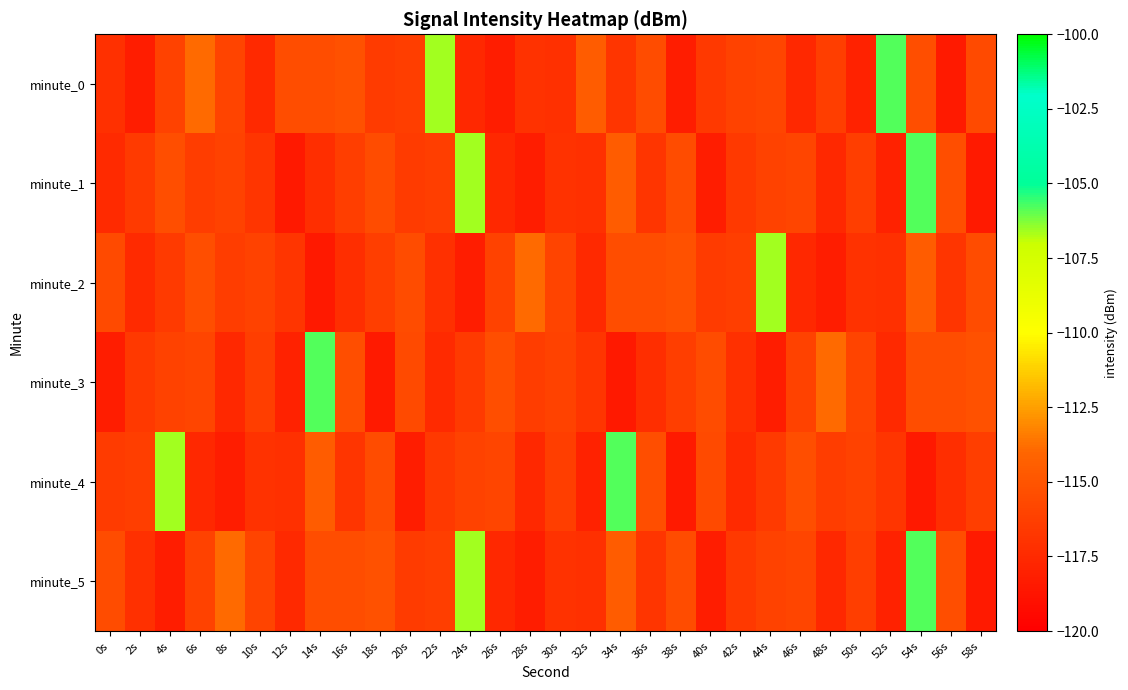

Reading left to right, extract all data points from this chart.

minute_0: 0s=-117.1	2s=-118.2	4s=-116.1	6s=-113.9	8s=-116.0	10s=-117.6	12s=-115.4	14s=-115.4	16s=-115.2	18s=-116.5	20s=-116.3	22s=-106.6	24s=-117.6	26s=-118.2	28s=-117.0	30s=-117.2	32s=-114.6	34s=-116.9	36s=-115.5	38s=-118.3	40s=-116.6	42s=-116.1	44s=-115.9	46s=-117.6	48s=-116.3	50s=-117.9	52s=-105.8	54s=-115.4	56s=-118.4	58s=-115.6
minute_1: 0s=-117.5	2s=-116.5	4s=-115.4	6s=-116.3	8s=-116.1	10s=-116.8	12s=-118.5	14s=-117.2	16s=-116.3	18s=-115.5	20s=-116.5	22s=-116.3	24s=-106.6	26s=-117.6	28s=-118.2	30s=-117.0	32s=-117.2	34s=-114.6	36s=-116.9	38s=-115.5	40s=-118.3	42s=-116.6	44s=-116.1	46s=-115.9	48s=-117.6	50s=-116.3	52s=-117.9	54s=-105.8	56s=-115.4	58s=-118.4
minute_2: 0s=-115.6	2s=-117.5	4s=-116.5	6s=-115.4	8s=-116.3	10s=-116.1	12s=-116.8	14s=-118.5	16s=-117.2	18s=-116.3	20s=-115.5	22s=-117.1	24s=-118.2	26s=-116.1	28s=-113.9	30s=-116.0	32s=-117.6	34s=-115.4	36s=-115.4	38s=-115.2	40s=-116.5	42s=-116.3	44s=-106.6	46s=-117.6	48s=-118.2	50s=-117.0	52s=-117.2	54s=-114.6	56s=-116.9	58s=-115.5
minute_3: 0s=-118.3	2s=-116.6	4s=-116.1	6s=-115.9	8s=-117.6	10s=-116.3	12s=-117.9	14s=-105.8	16s=-115.4	18s=-118.4	20s=-115.6	22s=-117.5	24s=-116.5	26s=-115.4	28s=-116.3	30s=-116.1	32s=-116.8	34s=-118.5	36s=-117.2	38s=-116.3	40s=-115.5	42s=-117.1	44s=-118.2	46s=-116.1	48s=-113.9	50s=-116.0	52s=-117.6	54s=-115.4	56s=-115.4	58s=-115.2
minute_4: 0s=-116.5	2s=-116.3	4s=-106.6	6s=-117.6	8s=-118.2	10s=-117.0	12s=-117.2	14s=-114.6	16s=-116.9	18s=-115.5	20s=-118.3	22s=-116.6	24s=-116.1	26s=-115.9	28s=-117.6	30s=-116.3	32s=-117.9	34s=-105.8	36s=-115.4	38s=-118.4	40s=-115.6	42s=-117.5	44s=-116.5	46s=-115.4	48s=-116.3	50s=-116.1	52s=-116.8	54s=-118.5	56s=-117.2	58s=-116.3
minute_5: 0s=-115.5	2s=-117.1	4s=-118.2	6s=-116.1	8s=-113.9	10s=-116.0	12s=-117.6	14s=-115.4	16s=-115.4	18s=-115.2	20s=-116.5	22s=-116.3	24s=-106.6	26s=-117.6	28s=-118.2	30s=-117.0	32s=-117.2	34s=-114.6	36s=-116.9	38s=-115.5	40s=-118.3	42s=-116.6	44s=-116.1	46s=-115.9	48s=-117.6	50s=-116.3	52s=-117.9	54s=-105.8	56s=-115.4	58s=-118.4